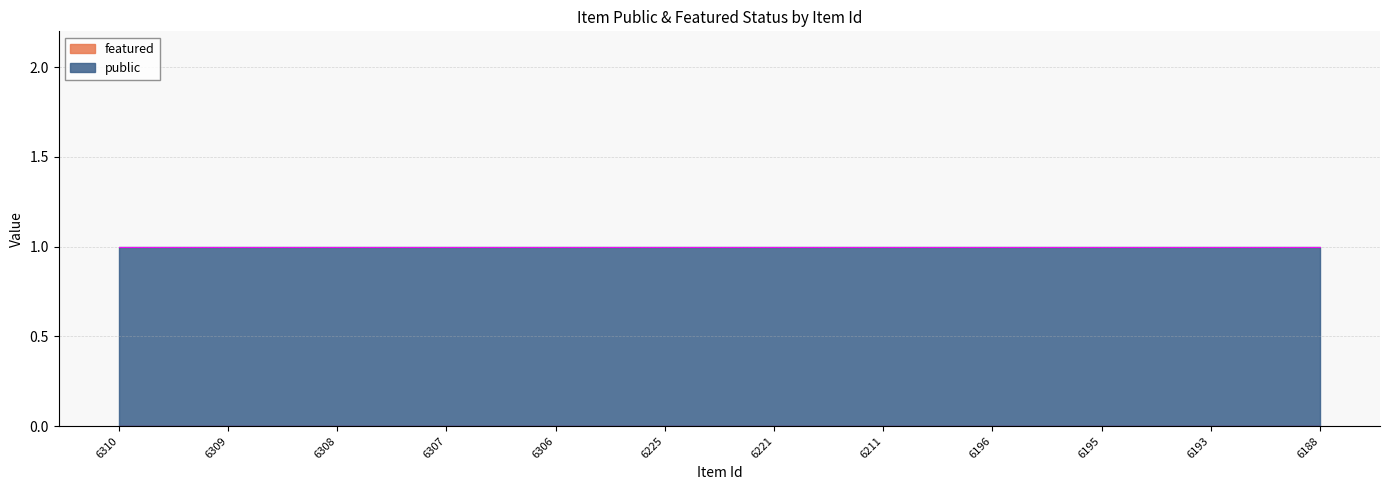

Is it true that featured equals 0 at 6308?

True